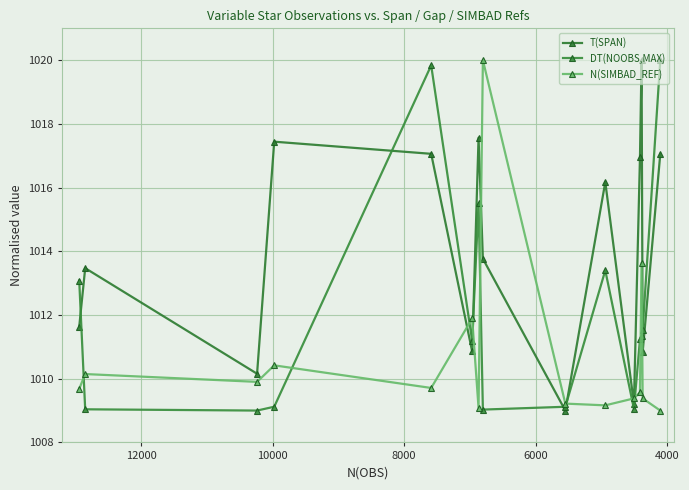

How many interior local valleys does the N(SIMBAD_REF) series have?

4